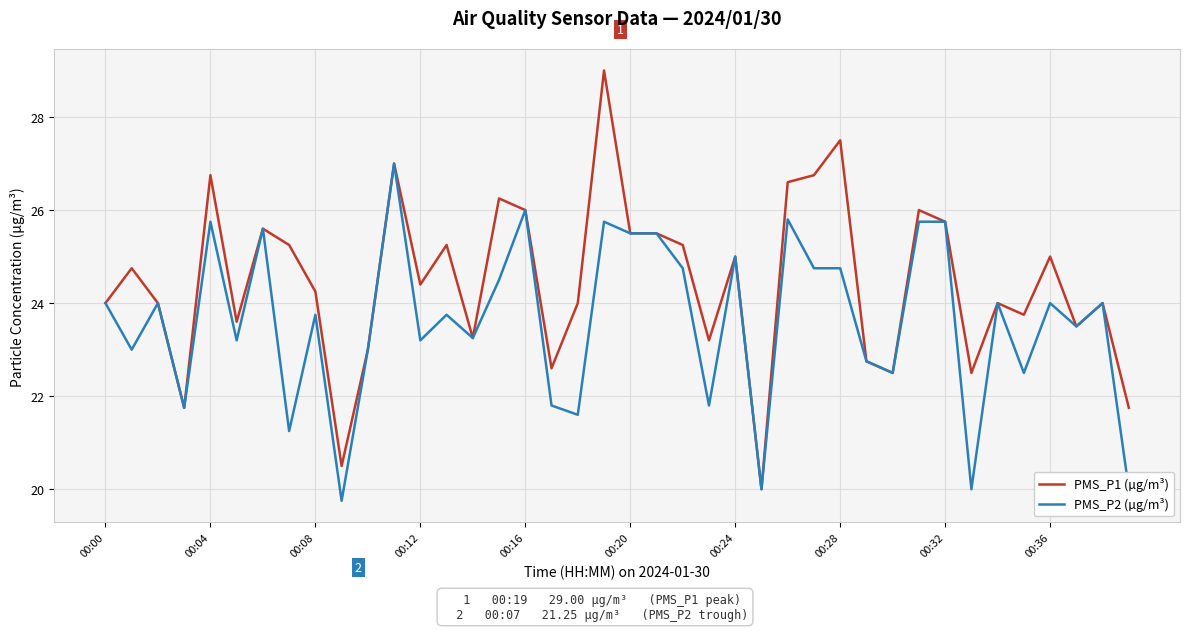

How many categories are shown in the chart?

40